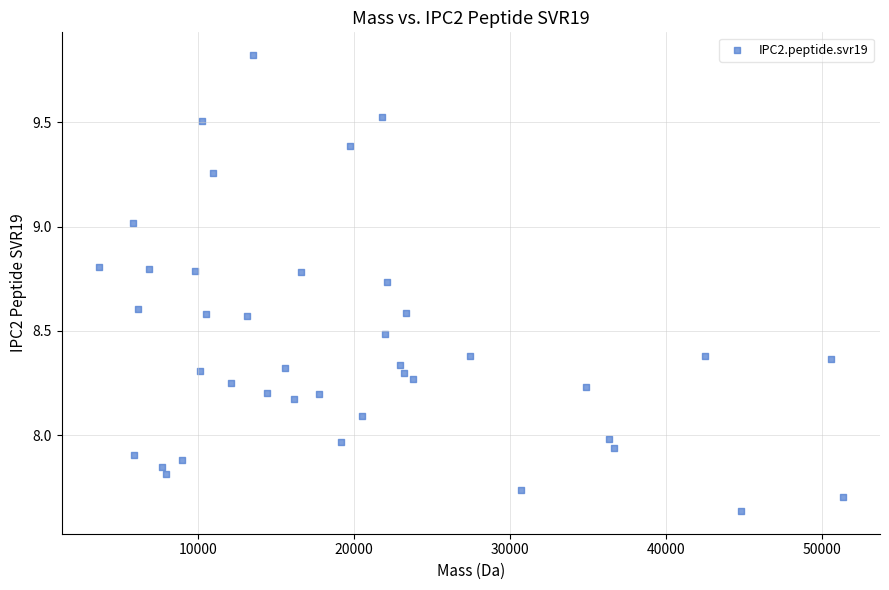

What is the range of X values (max minus min)?

47691.2